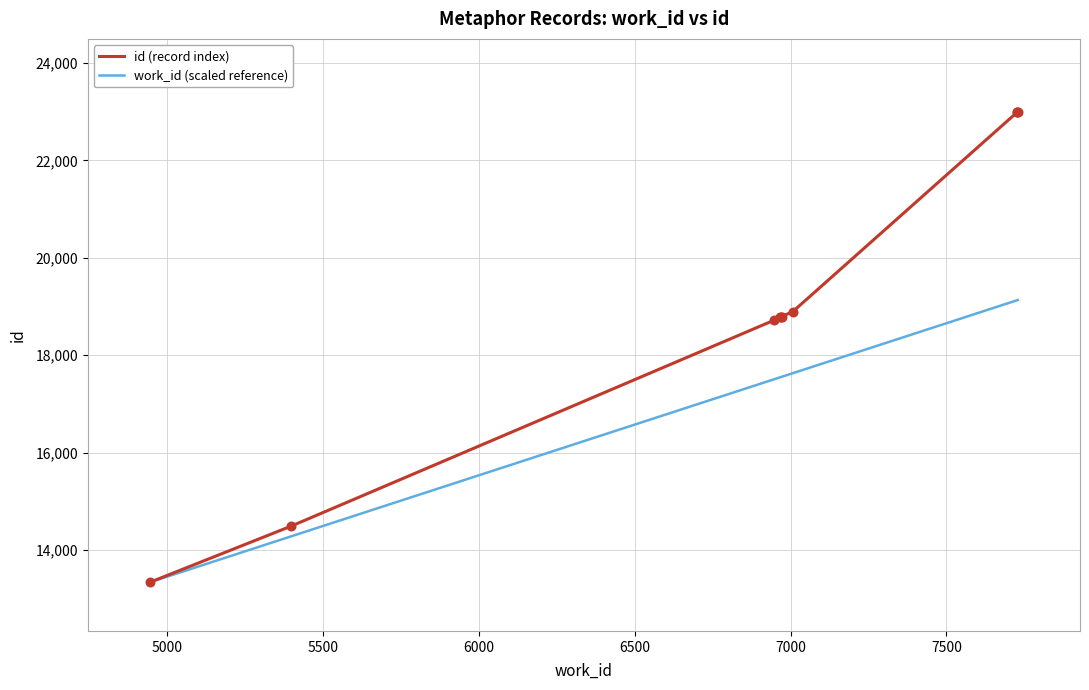

Which series contains the lowest Y value?

id (record index)